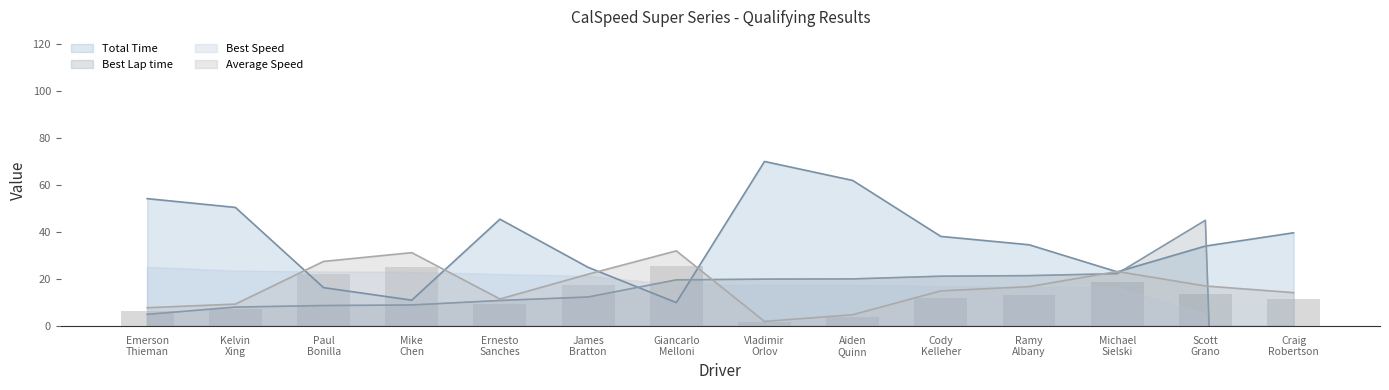

How many values in Best Lap time are below zero?

1